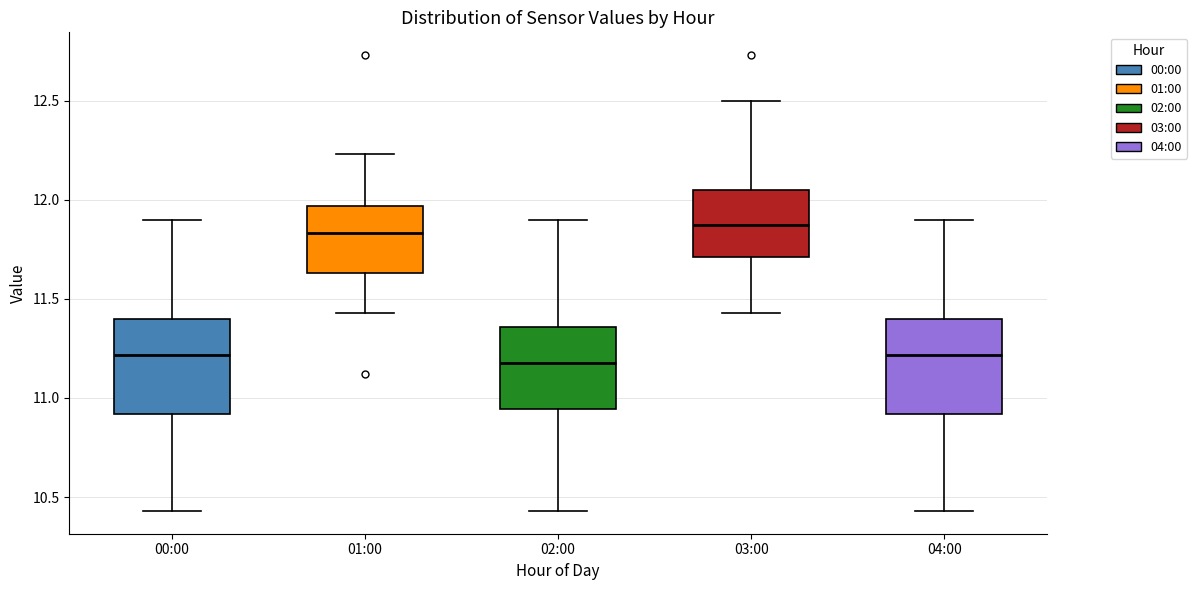

Reading left to right, read every box against the y-axis: the position of its median line, the range the box covers, and the ends of its whiskers. The values are not printed on the chart, so give them approximately, as read against the axis.

00:00: median 11.20, box 10.90 to 11.40, whiskers 10.45 to 11.90
01:00: median 11.85, box 11.65 to 11.95, whiskers 11.45 to 12.25
02:00: median 11.20, box 10.95 to 11.35, whiskers 10.45 to 11.90
03:00: median 11.90, box 11.70 to 12.05, whiskers 11.45 to 12.50
04:00: median 11.20, box 10.90 to 11.40, whiskers 10.45 to 11.90